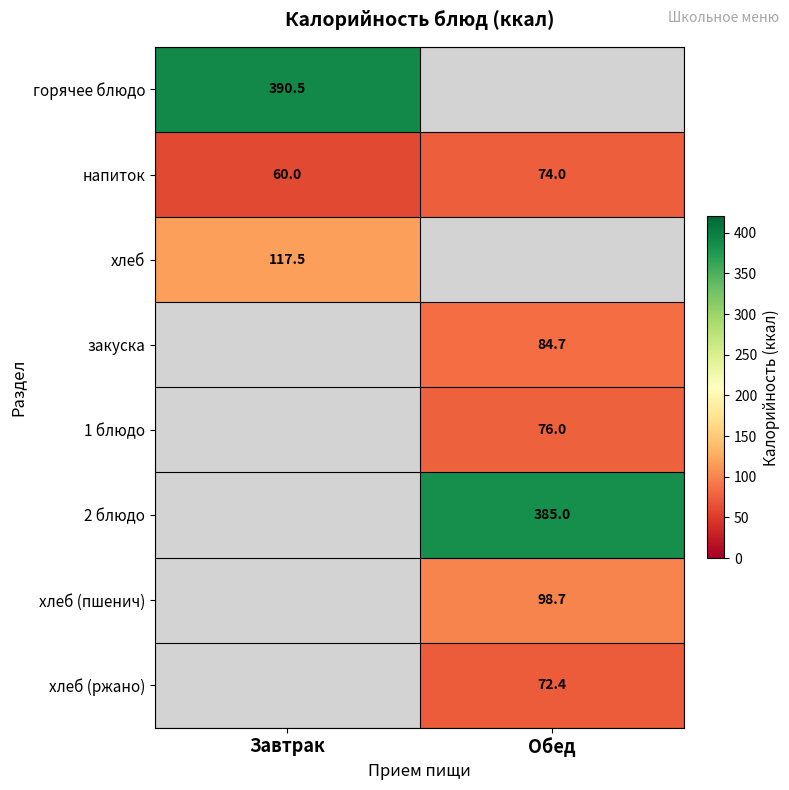

What is the sum of the напиток values at Обед and Завтрак?

134.0